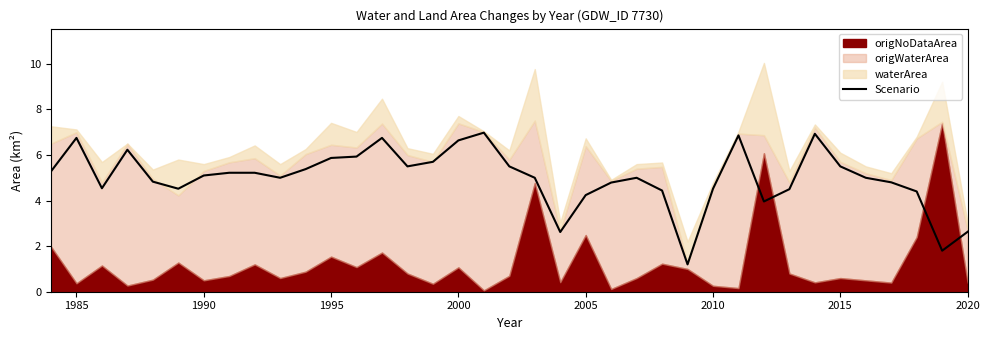

Does the chart display data point markers on the line(s)?

No